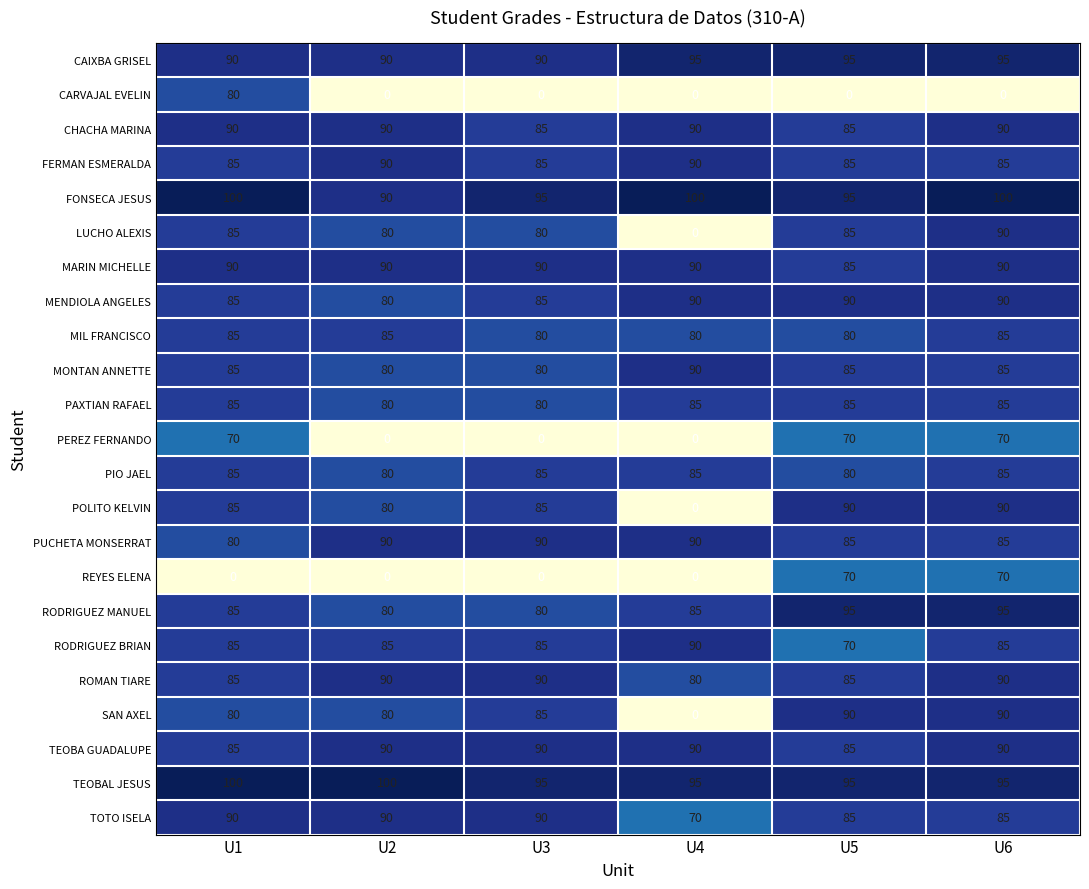

What is the maximum value shown in the chart?

100